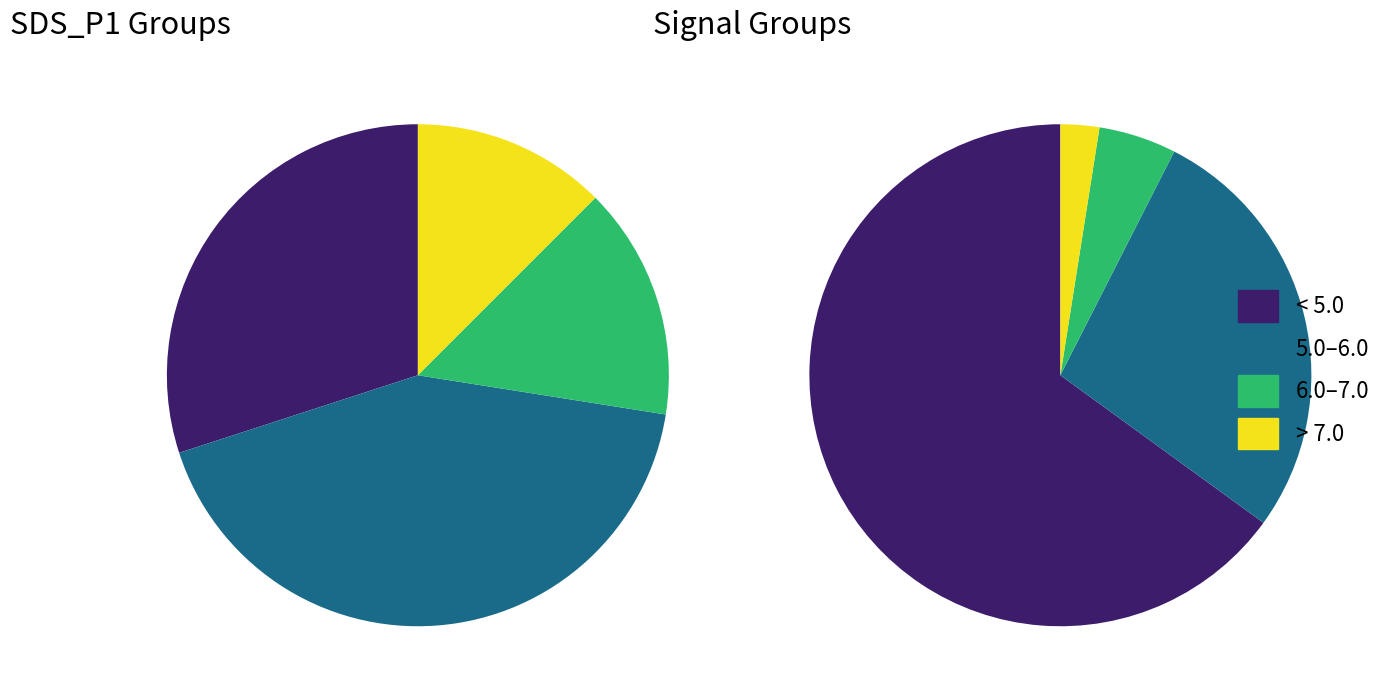

Which has a higher value, 7 or 19?

19